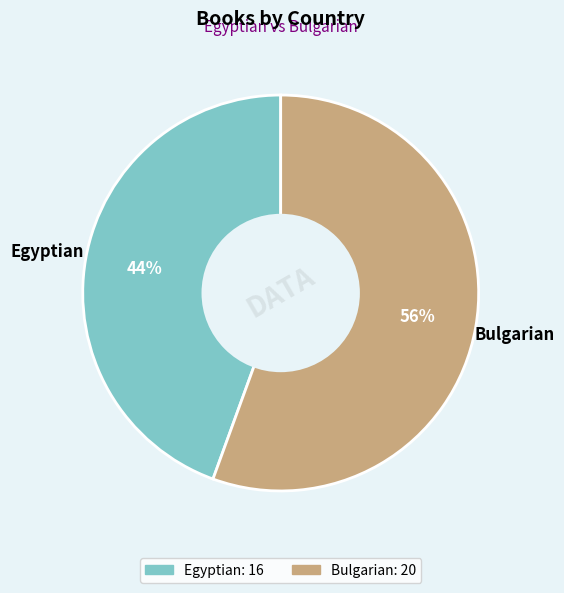

Do Egyptian and Bulgarian together represent more than half of the pie?

Yes